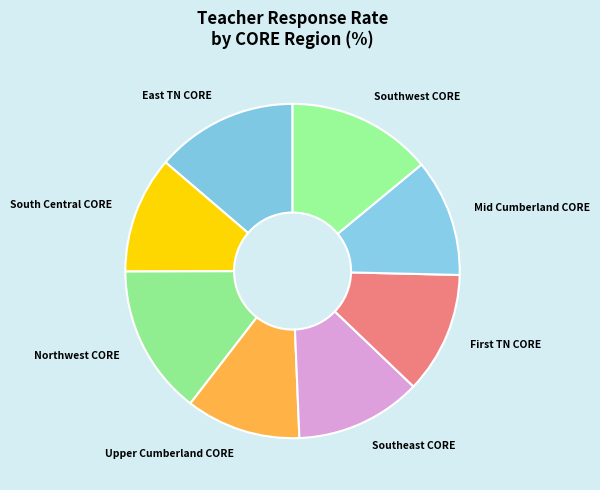

Count the number of slices in the pie.

8